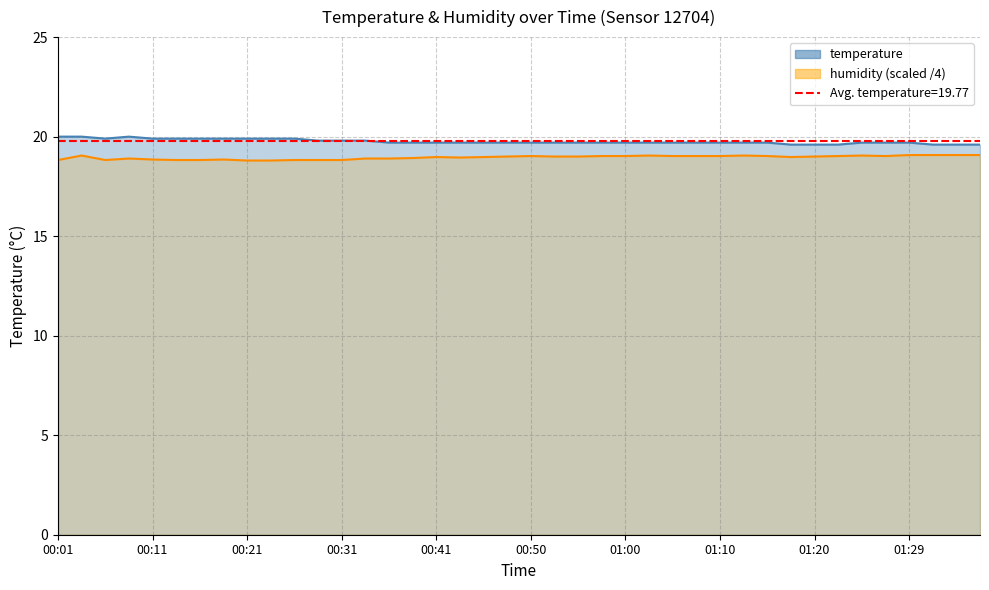

How many interior local peaks does the temperature series have?

1